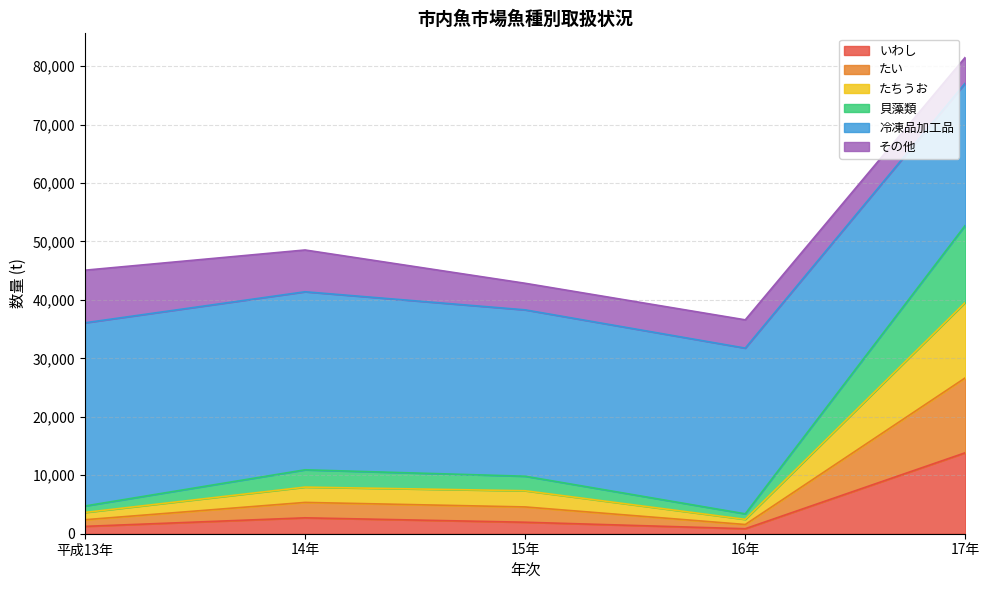

At which category is the sum across all series the highest?

17年